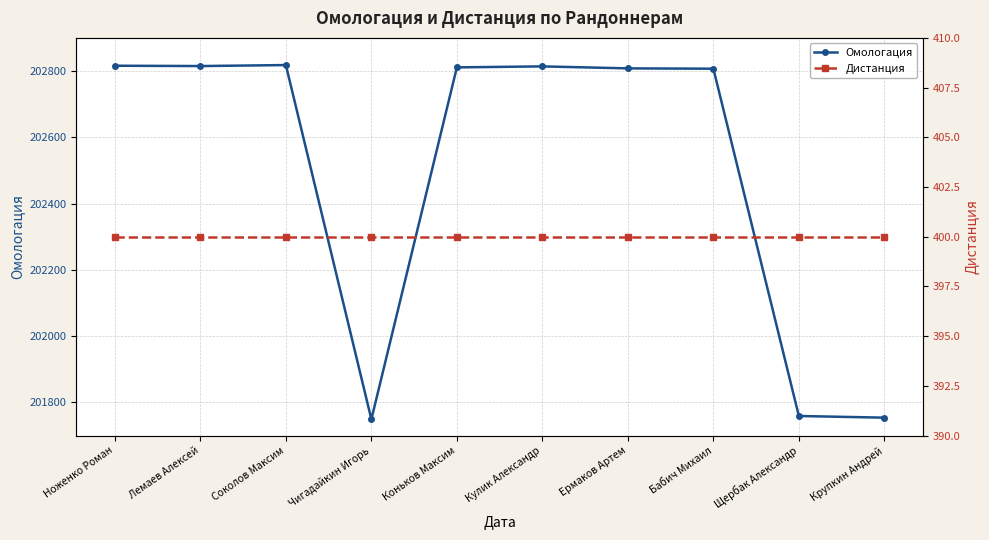

What is the sum of the Омологация values at Ермаков Артем and Коньков Максим?

405619